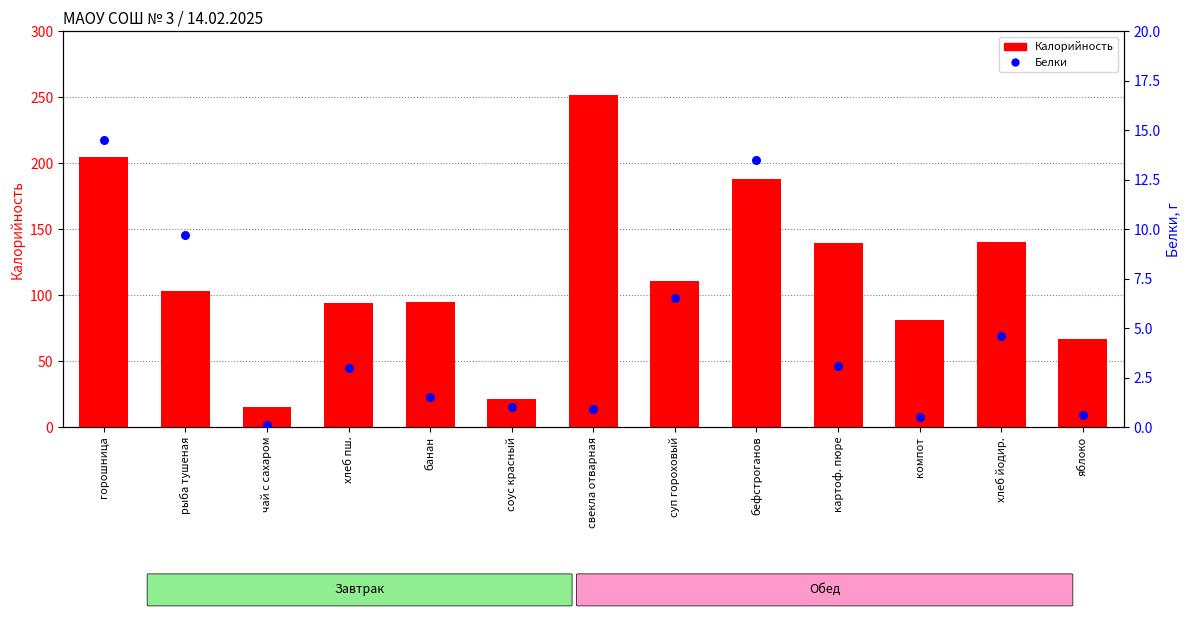

What are all the series names shown in the legend?

Калорийность, Белки